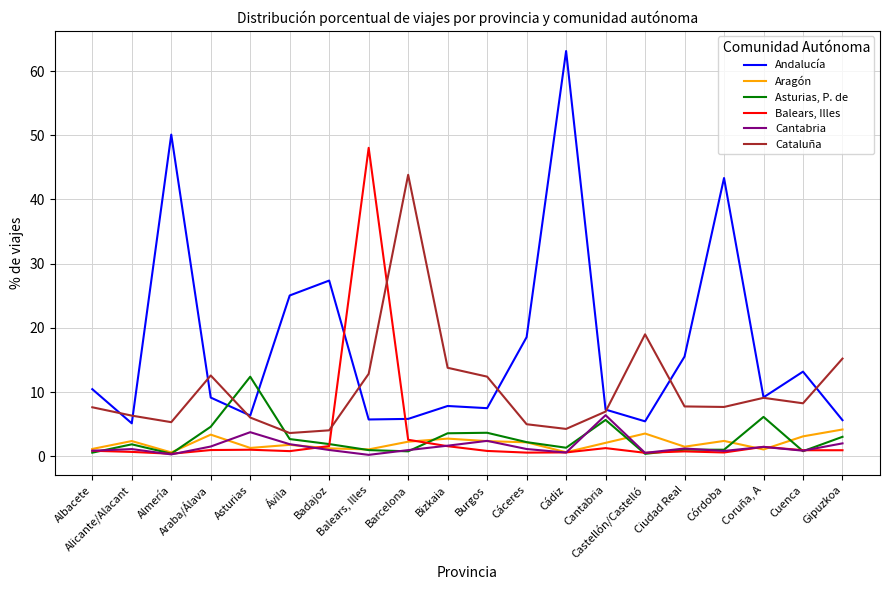

What is the highest value of the Asturias, P. de series?

12.4